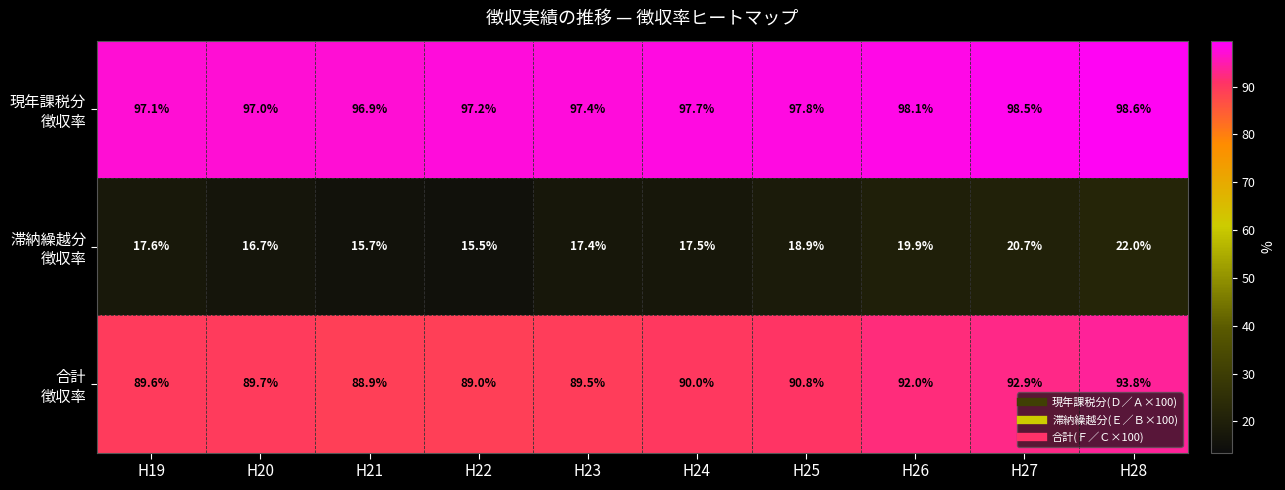

At which category is the sum across all series the highest?

H28